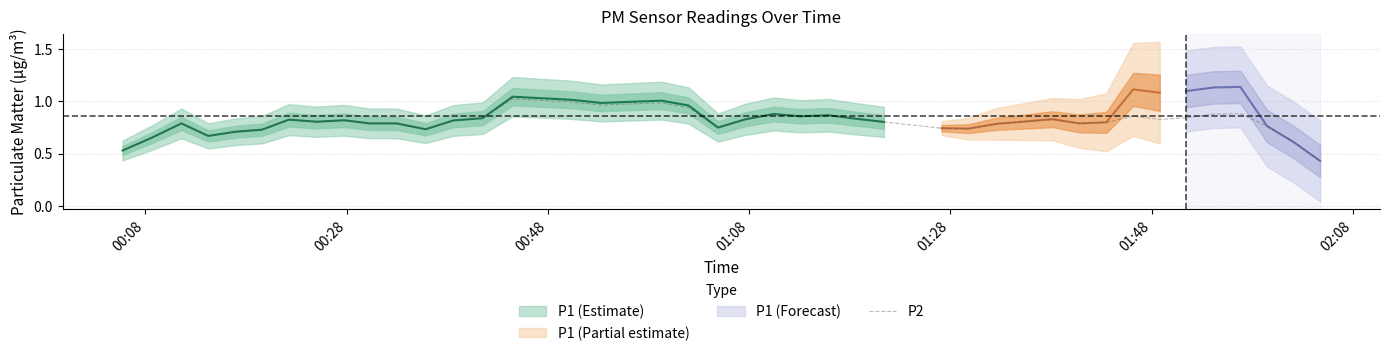

What is the value of the 34th point from the left?

0.8